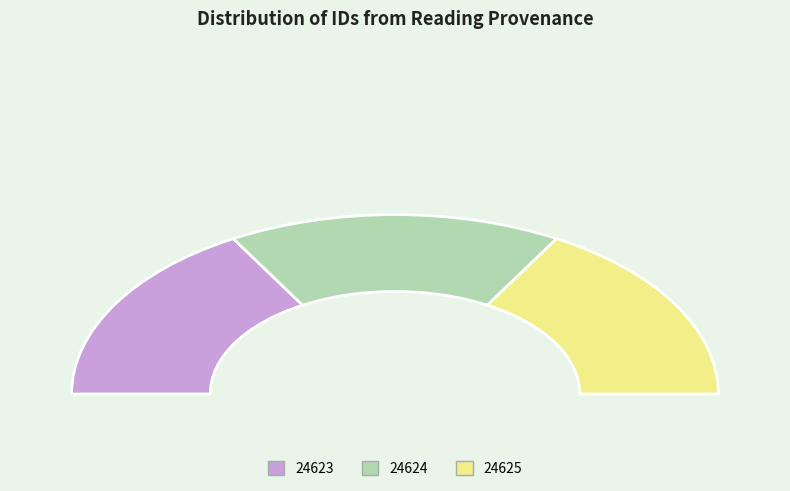

True or false: 24624 accounts for 33% of the total.

True